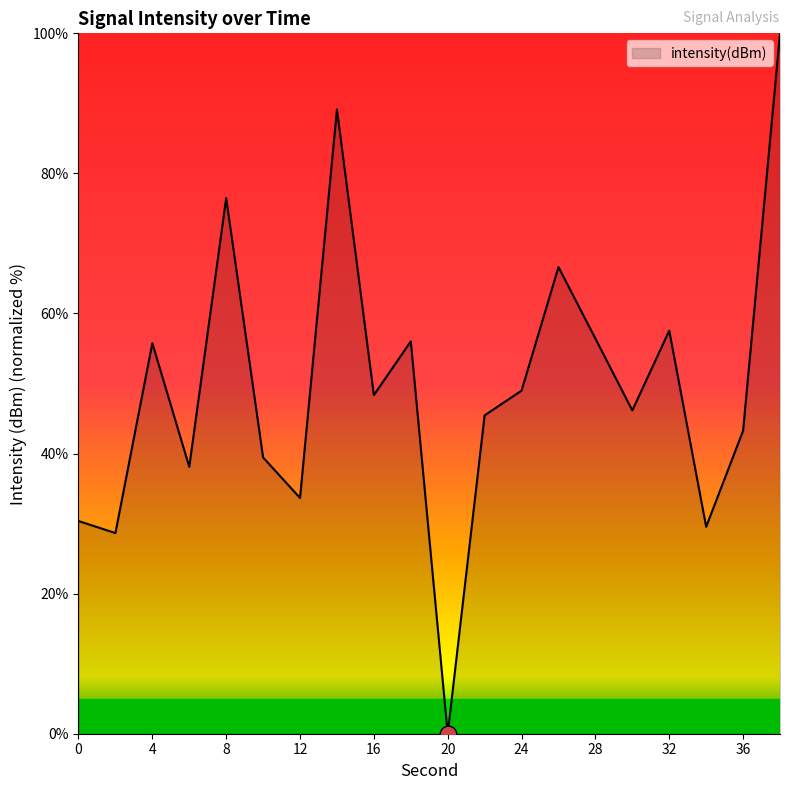

What is the maximum value shown in the chart?

100.0